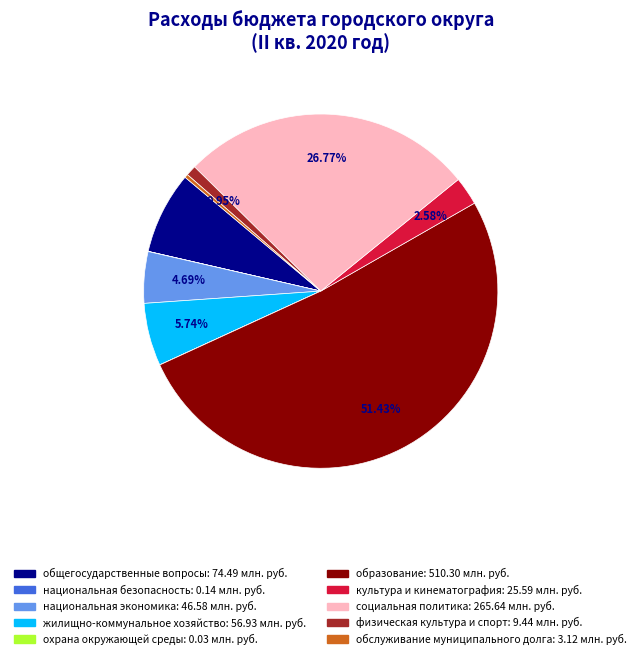

True or false: общегосударственные вопросы accounts for 1% of the total.

False